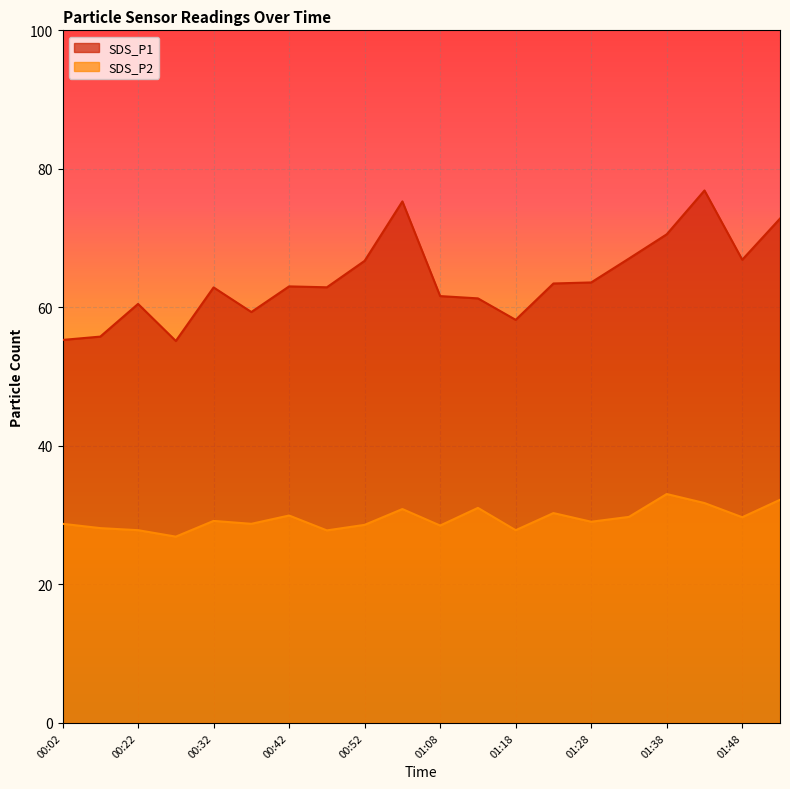

How many categories are shown in the chart?

20